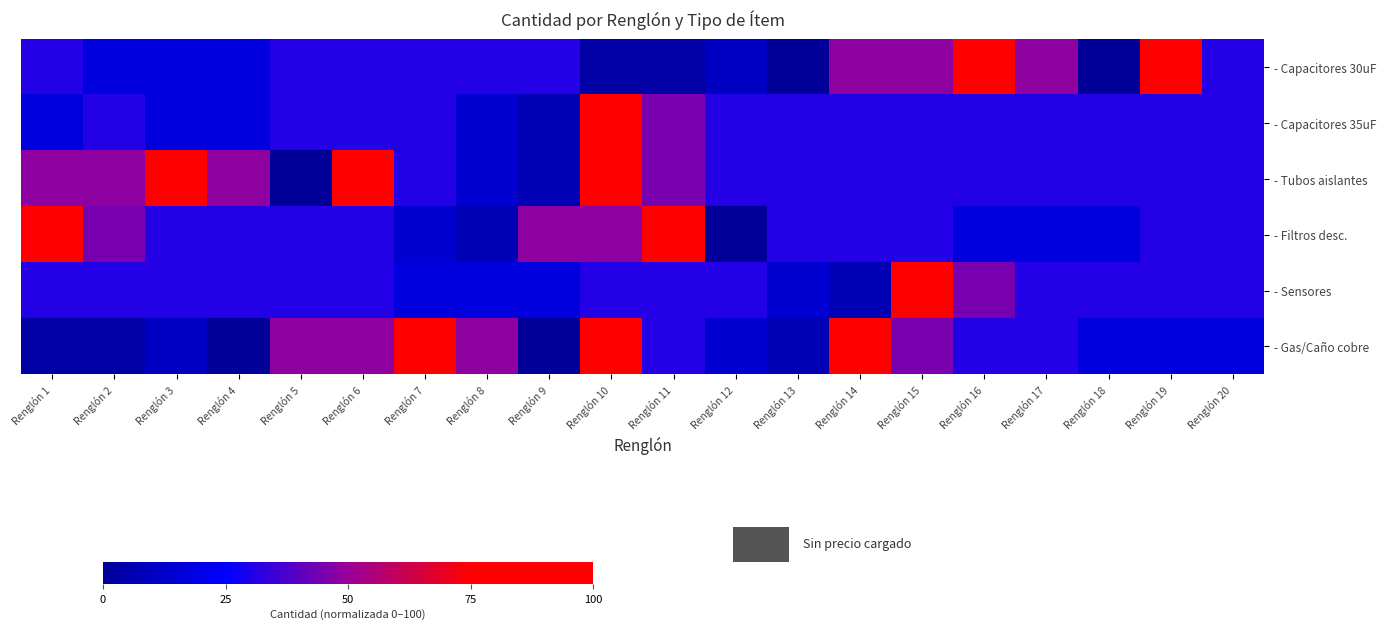

Count the number of data series in this chart.

6